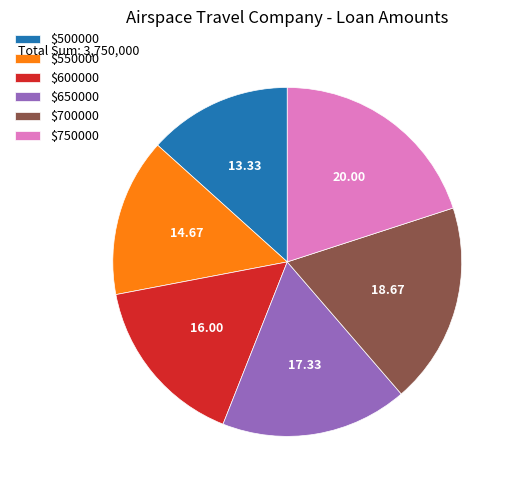

Does $650000 account for over 50% of the chart?

No